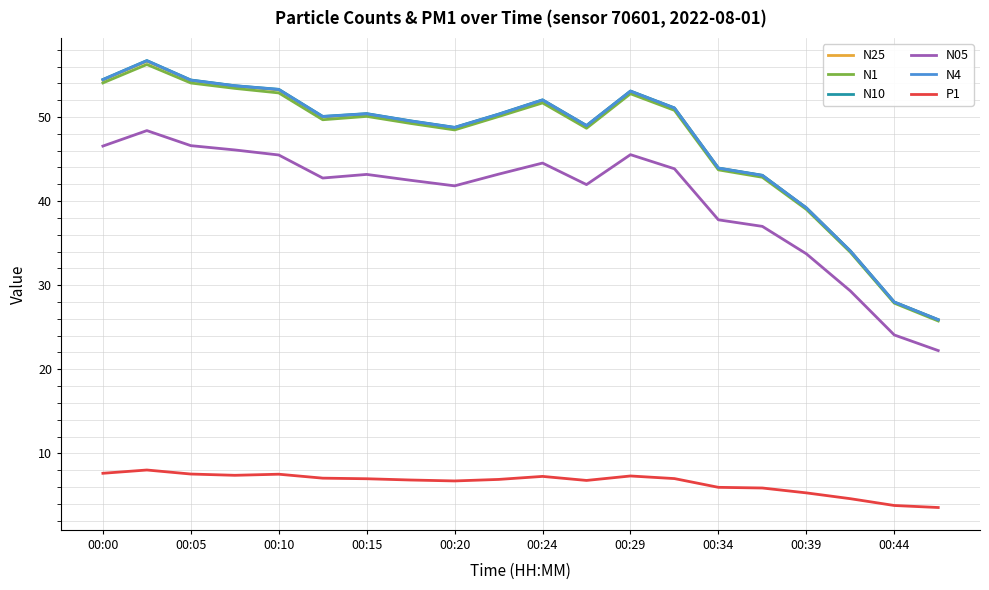

What is the sum of all N4 values?

940.7